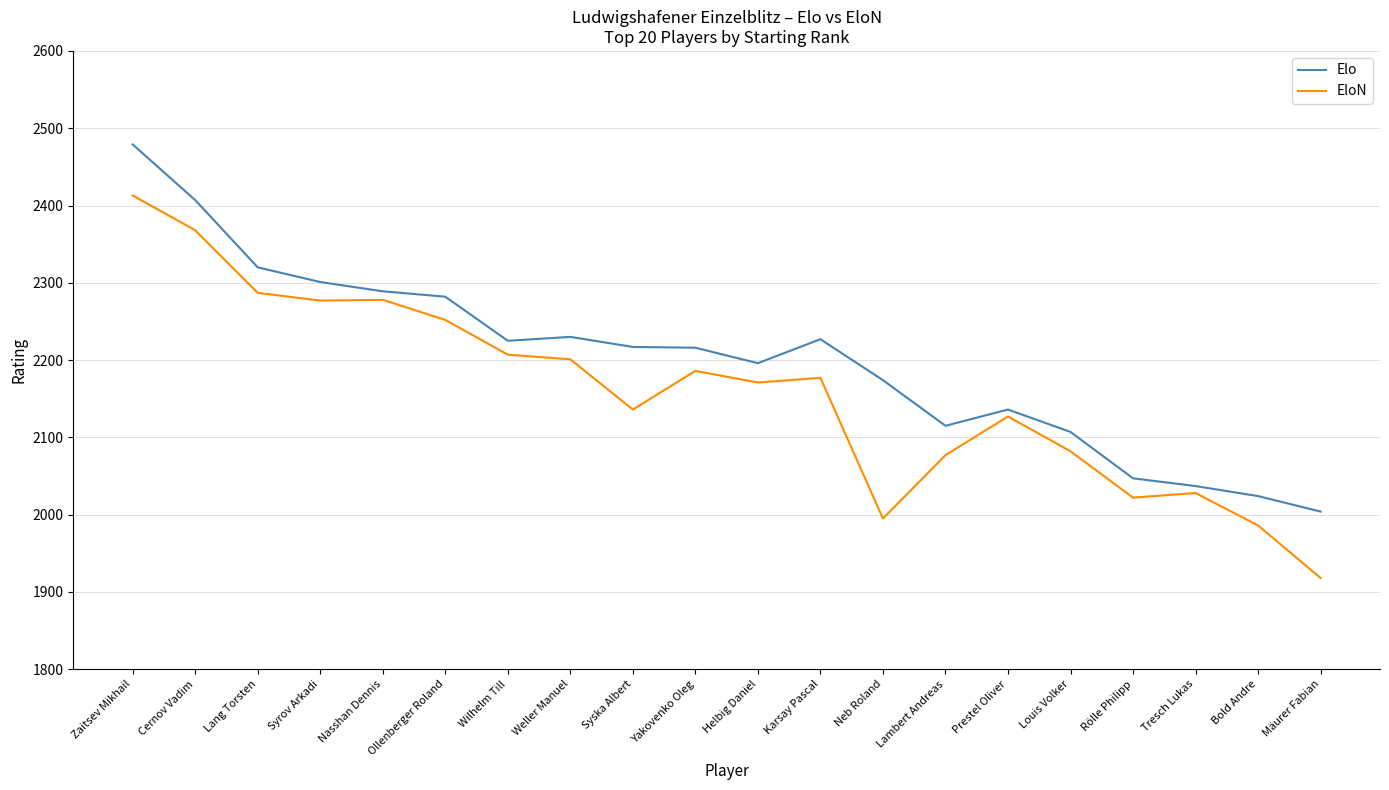

How many lines are shown in the chart?

2